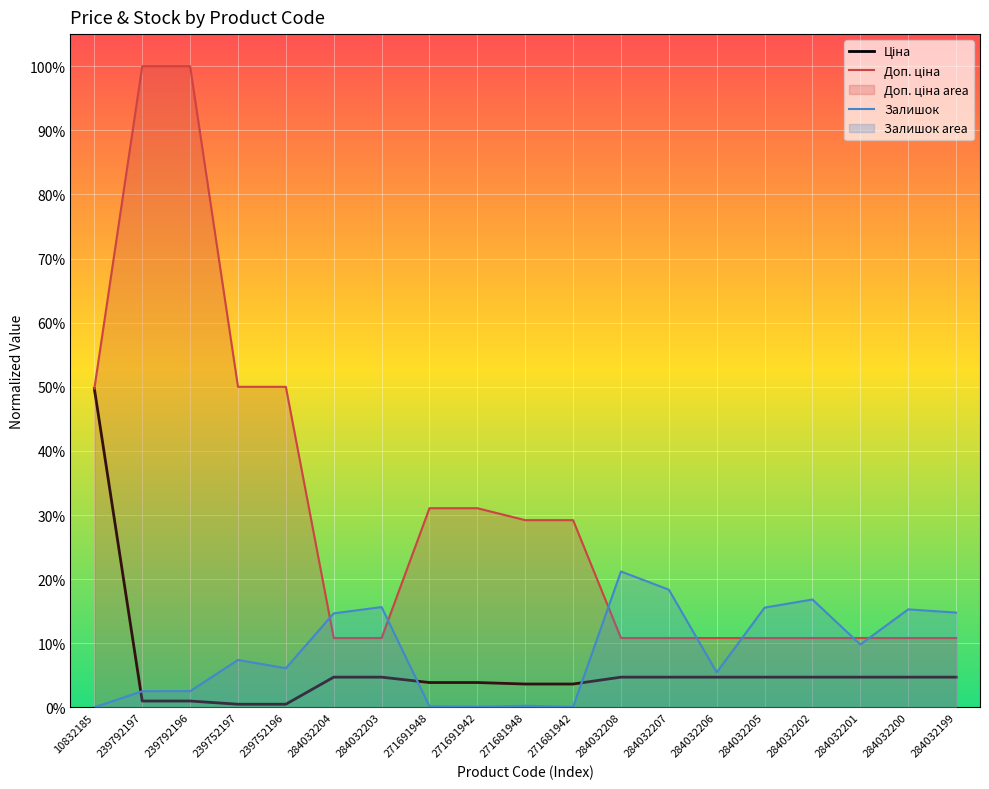

Reading left to right, what are all the values shown in this chart?

Ціна: 0.5	0.0	0.0	0.0	0.0	0.0	0.0	0.0	0.0	0.0	0.0	0.0	0.0	0.0	0.0	0.0	0.0	0.0	0.0
Доп. ціна: 0.5	1.0	1.0	0.5	0.5	0.1	0.1	0.3	0.3	0.3	0.3	0.1	0.1	0.1	0.1	0.1	0.1	0.1	0.1
Залишок: 0.0	0.0	0.0	0.1	0.1	0.1	0.2	0.0	0.0	0.0	0.0	0.2	0.2	0.1	0.2	0.2	0.1	0.2	0.1